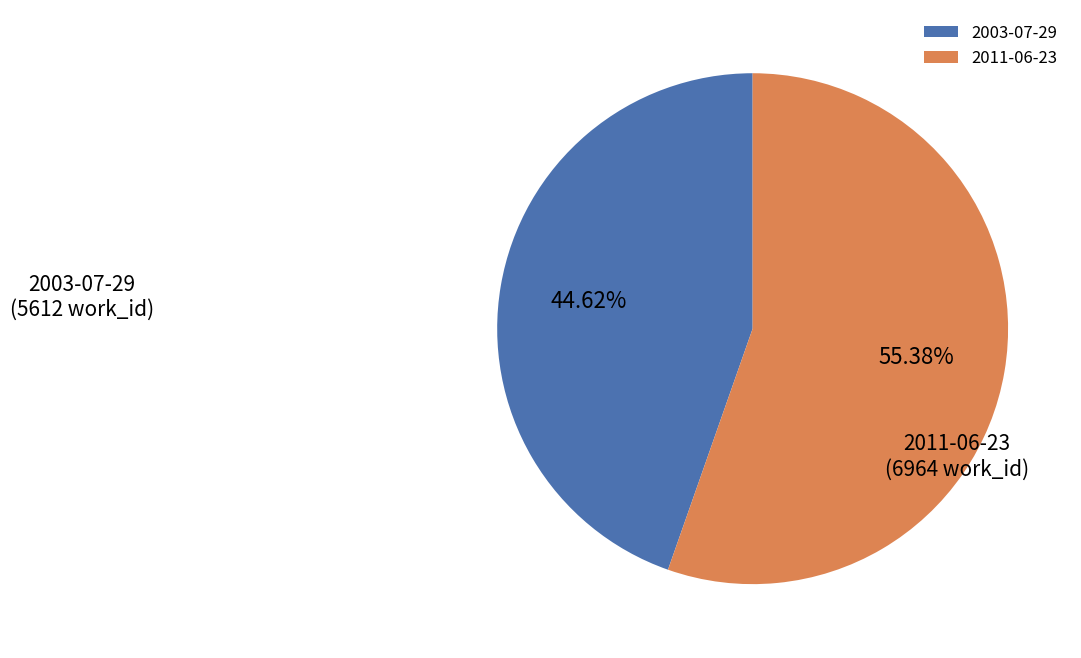

Rank the categories by value from highest to lowest.

2011-06-23, 2003-07-29